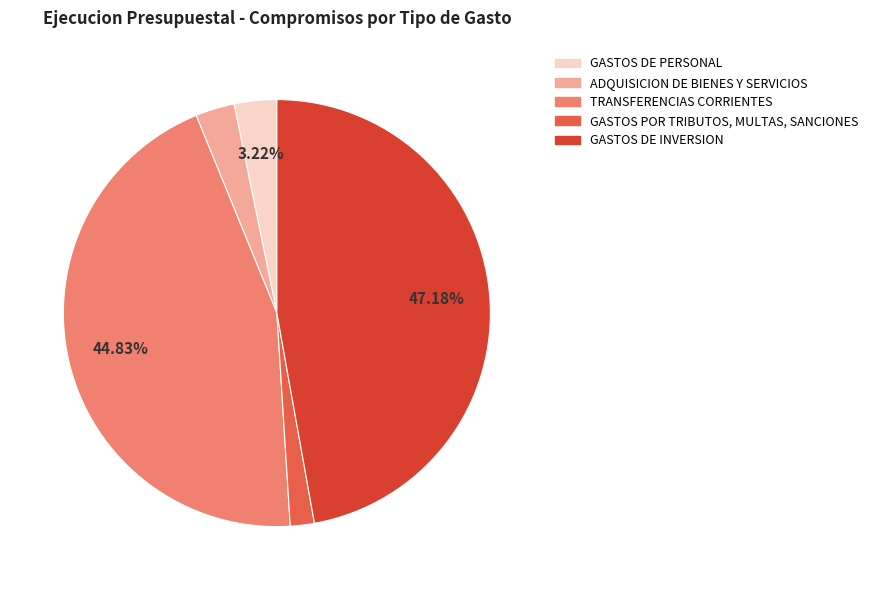

True or false: GASTOS POR TRIBUTOS, MULTAS, SANCIONES accounts for 2% of the total.

True